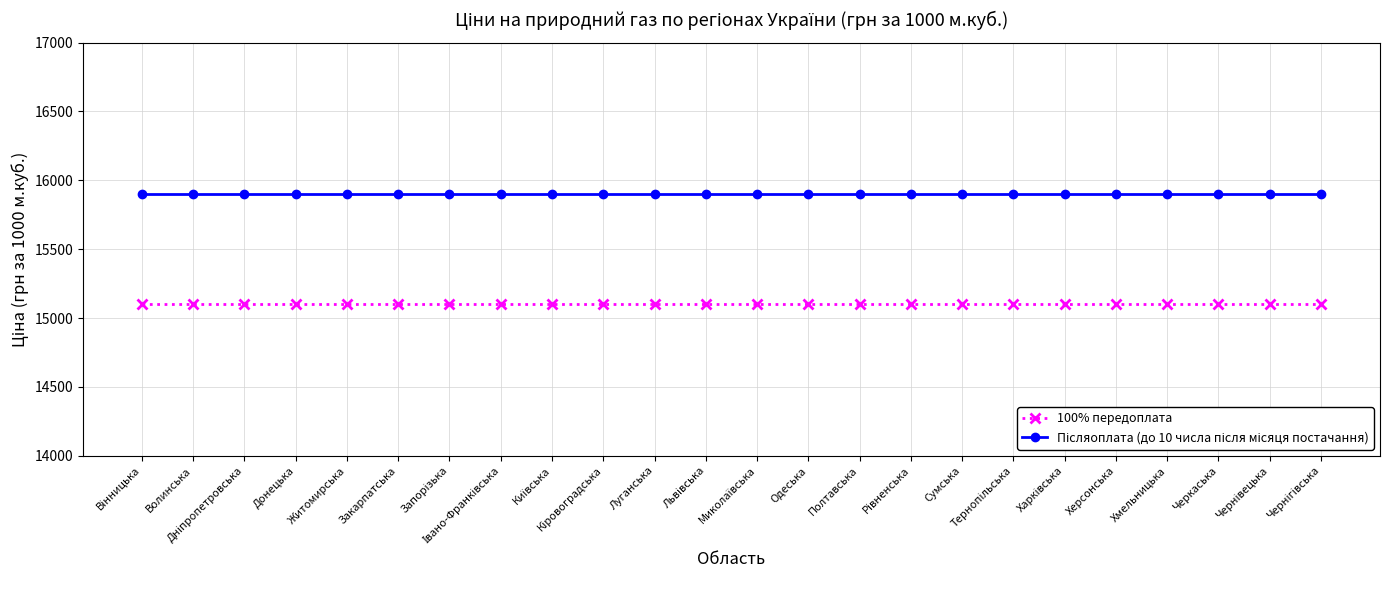

What is the greatest value displayed?

15900